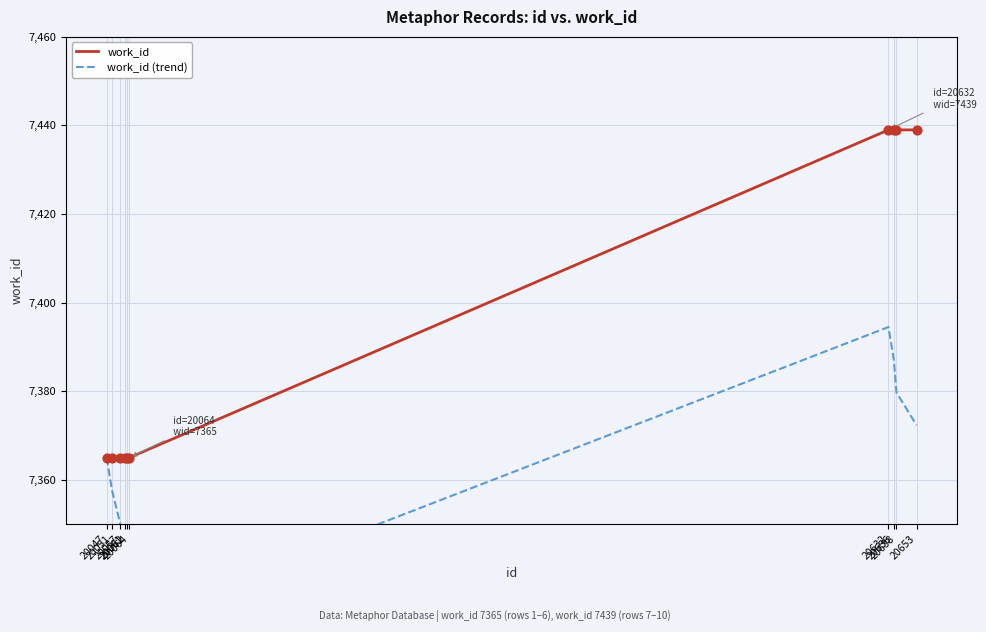

Which series reaches the minimum Y coordinate?

work_id (trend)